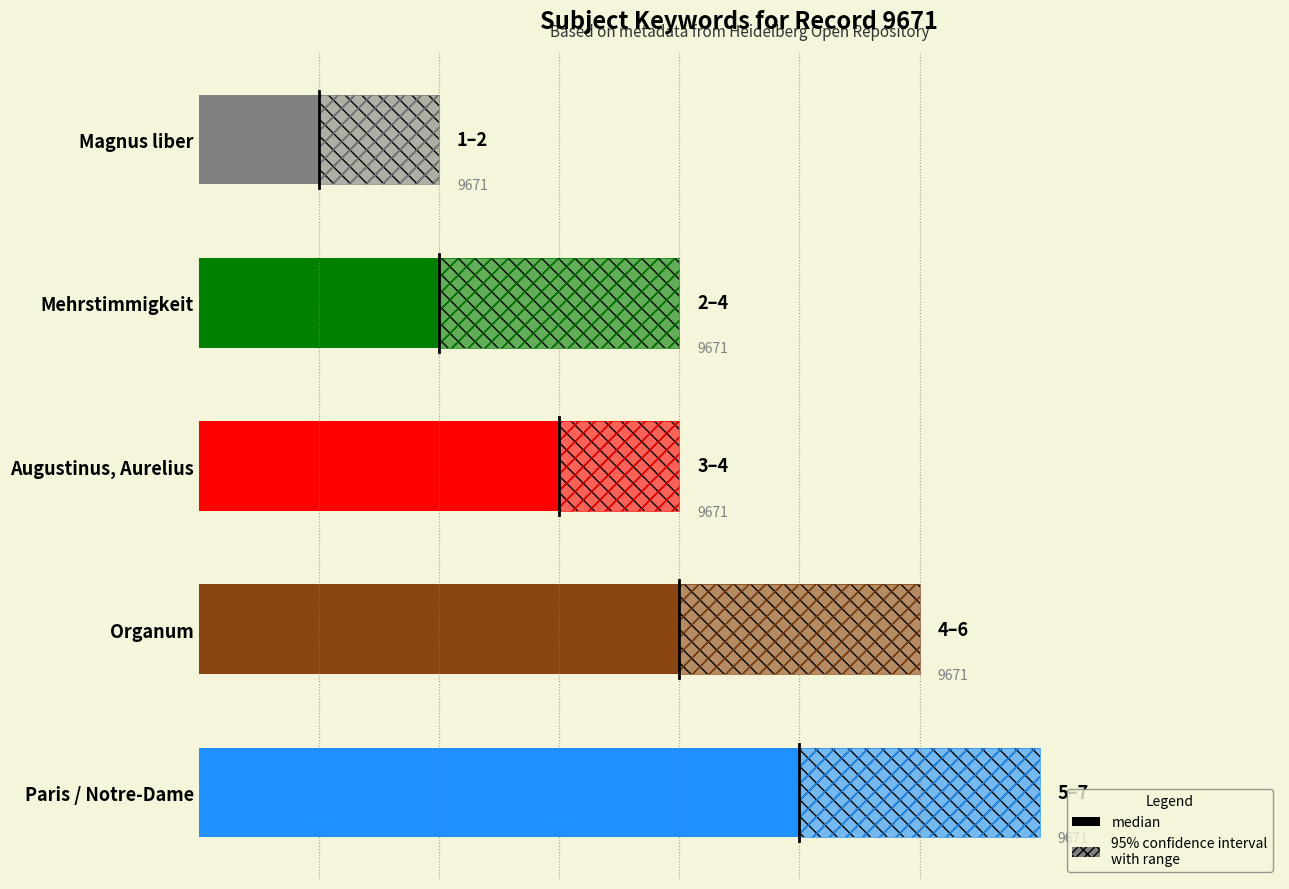

Approximately how many times larger is the value at Organum compared to Mehrstimmigkeit?

2.0